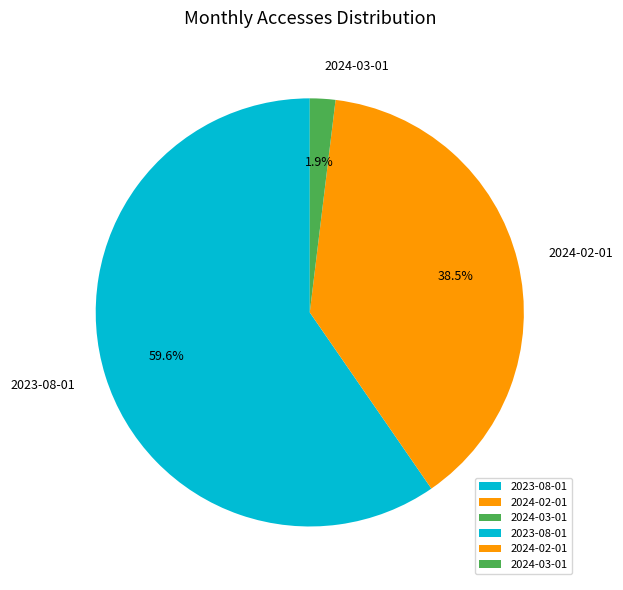

Which category has the biggest portion of the pie?

2023-08-01